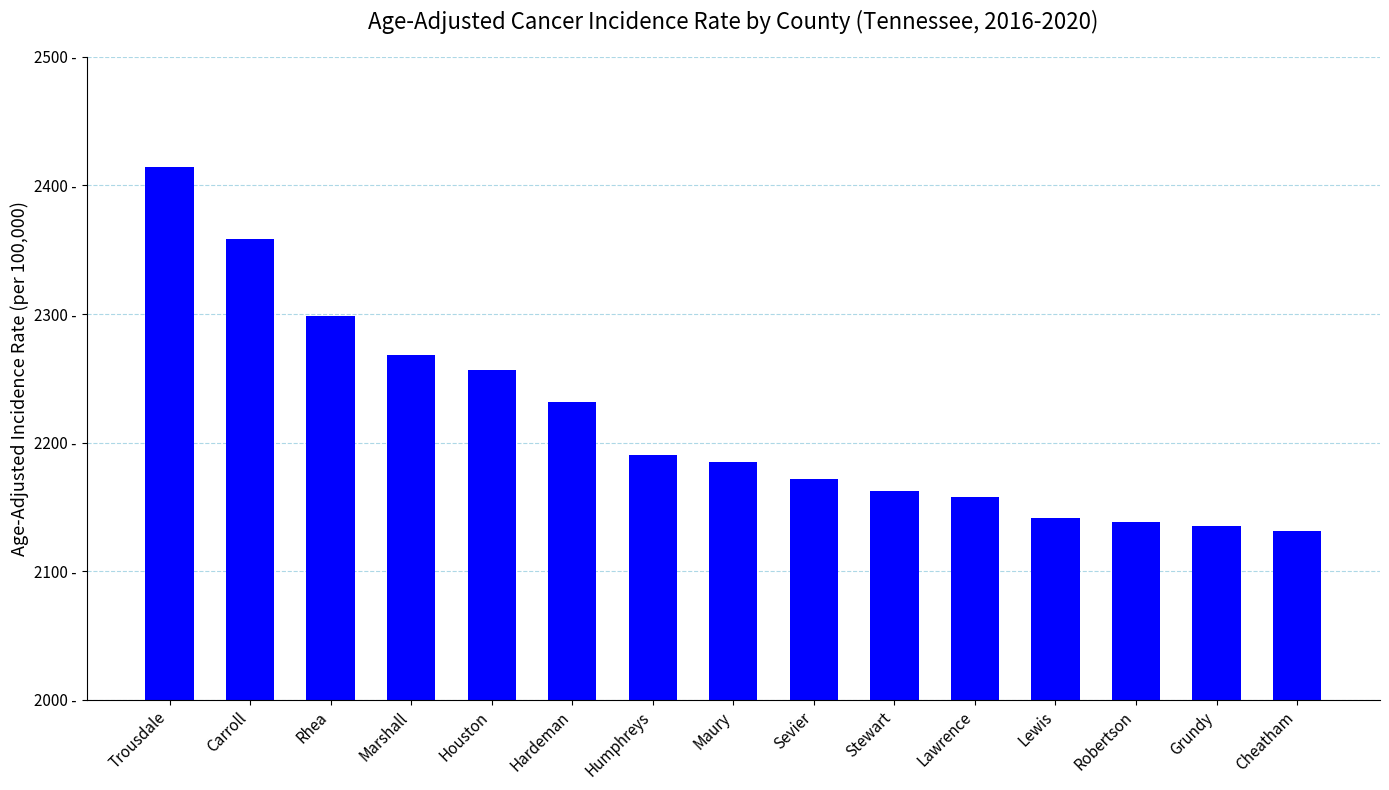

At which category does the chart reach its minimum across all series?

Cheatham